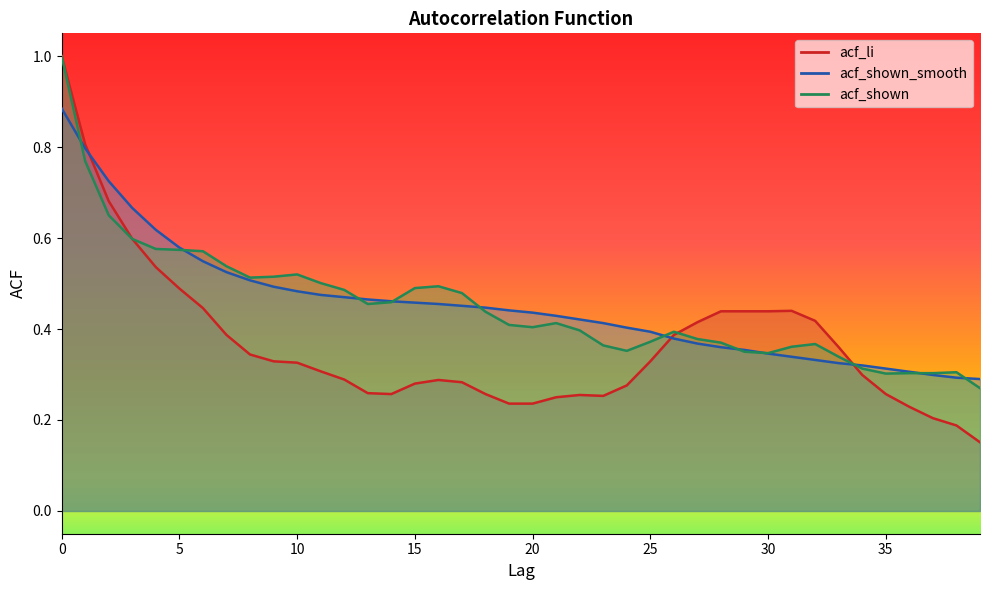

Which series has the largest total across all categories?

acf_shown_smooth